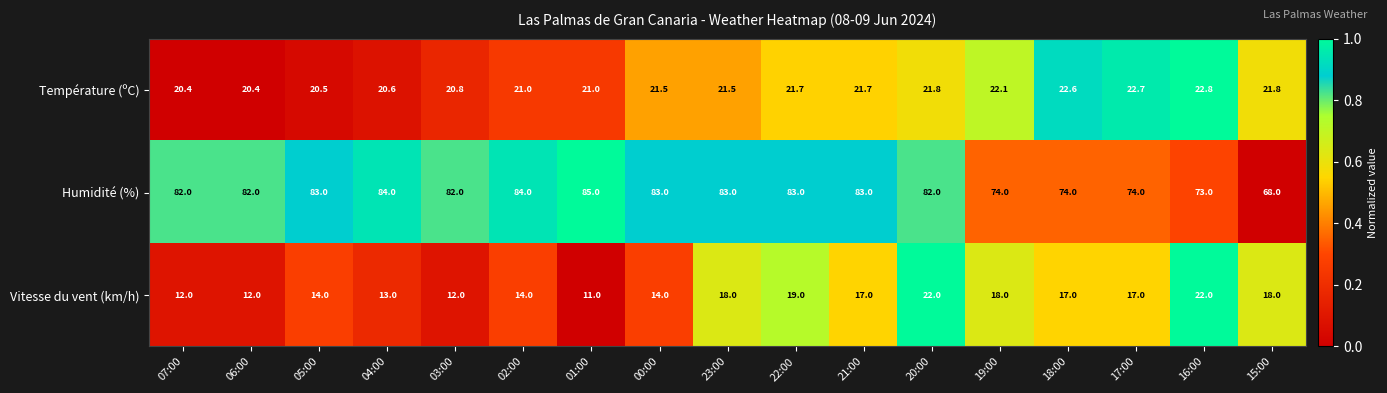

True or false: Vitesse du vent (km/h) has a value of 19.2 at 01:00.

False